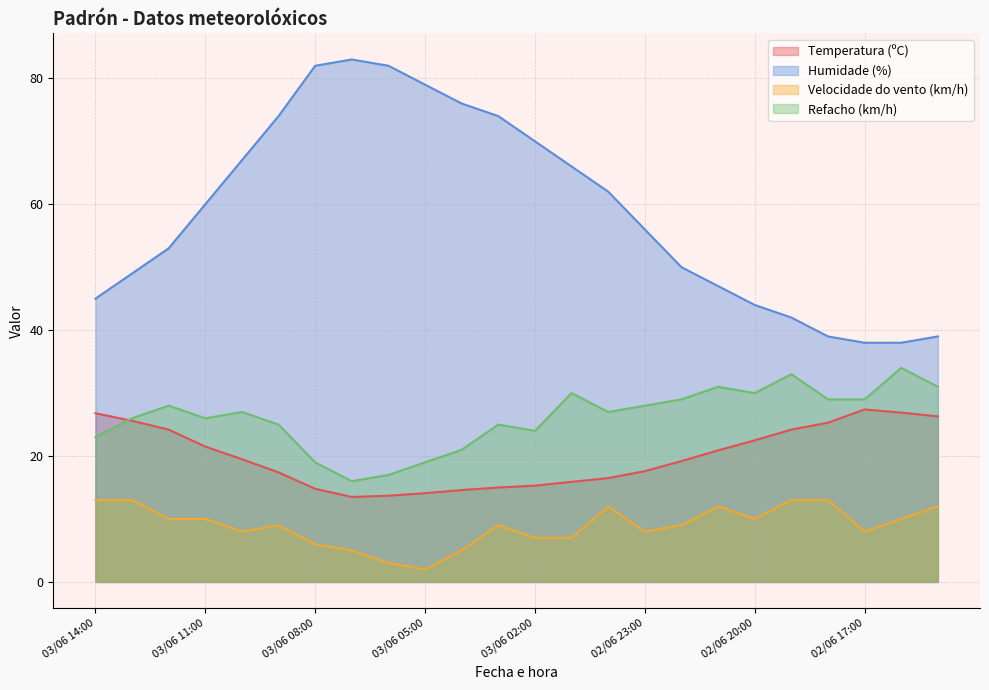

Reading left to right, what are all the values shown in this chart?

Temperatura (ºC): 03/06 14:00=26.8	03/06 13:00=25.6	03/06 12:00=24.2	03/06 11:00=21.5	03/06 10:00=19.5	03/06 09:00=17.4	03/06 08:00=14.8	03/06 07:00=13.5	03/06 06:00=13.7	03/06 05:00=14.1	03/06 04:00=14.6	03/06 03:00=15.0	03/06 02:00=15.3	03/06 01:00=15.9	03/06 00:00=16.5	02/06 23:00=17.6	02/06 22:00=19.2	02/06 21:00=20.9	02/06 20:00=22.5	02/06 19:00=24.2	02/06 18:00=25.3	02/06 17:00=27.4	02/06 16:00=26.9	02/06 15:00=26.3
Humidade (%): 03/06 14:00=45.0	03/06 13:00=49.0	03/06 12:00=53.0	03/06 11:00=60.0	03/06 10:00=67.0	03/06 09:00=74.0	03/06 08:00=82.0	03/06 07:00=83.0	03/06 06:00=82.0	03/06 05:00=79.0	03/06 04:00=76.0	03/06 03:00=74.0	03/06 02:00=70.0	03/06 01:00=66.0	03/06 00:00=62.0	02/06 23:00=56.0	02/06 22:00=50.0	02/06 21:00=47.0	02/06 20:00=44.0	02/06 19:00=42.0	02/06 18:00=39.0	02/06 17:00=38.0	02/06 16:00=38.0	02/06 15:00=39.0
Velocidade do vento (km/h): 03/06 14:00=13.0	03/06 13:00=13.0	03/06 12:00=10.0	03/06 11:00=10.0	03/06 10:00=8.0	03/06 09:00=9.0	03/06 08:00=6.0	03/06 07:00=5.0	03/06 06:00=3.0	03/06 05:00=2.0	03/06 04:00=5.0	03/06 03:00=9.0	03/06 02:00=7.0	03/06 01:00=7.0	03/06 00:00=12.0	02/06 23:00=8.0	02/06 22:00=9.0	02/06 21:00=12.0	02/06 20:00=10.0	02/06 19:00=13.0	02/06 18:00=13.0	02/06 17:00=8.0	02/06 16:00=10.0	02/06 15:00=12.0
Refacho (km/h): 03/06 14:00=23.0	03/06 13:00=26.0	03/06 12:00=28.0	03/06 11:00=26.0	03/06 10:00=27.0	03/06 09:00=25.0	03/06 08:00=19.0	03/06 07:00=16.0	03/06 06:00=17.0	03/06 05:00=19.0	03/06 04:00=21.0	03/06 03:00=25.0	03/06 02:00=24.0	03/06 01:00=30.0	03/06 00:00=27.0	02/06 23:00=28.0	02/06 22:00=29.0	02/06 21:00=31.0	02/06 20:00=30.0	02/06 19:00=33.0	02/06 18:00=29.0	02/06 17:00=29.0	02/06 16:00=34.0	02/06 15:00=31.0